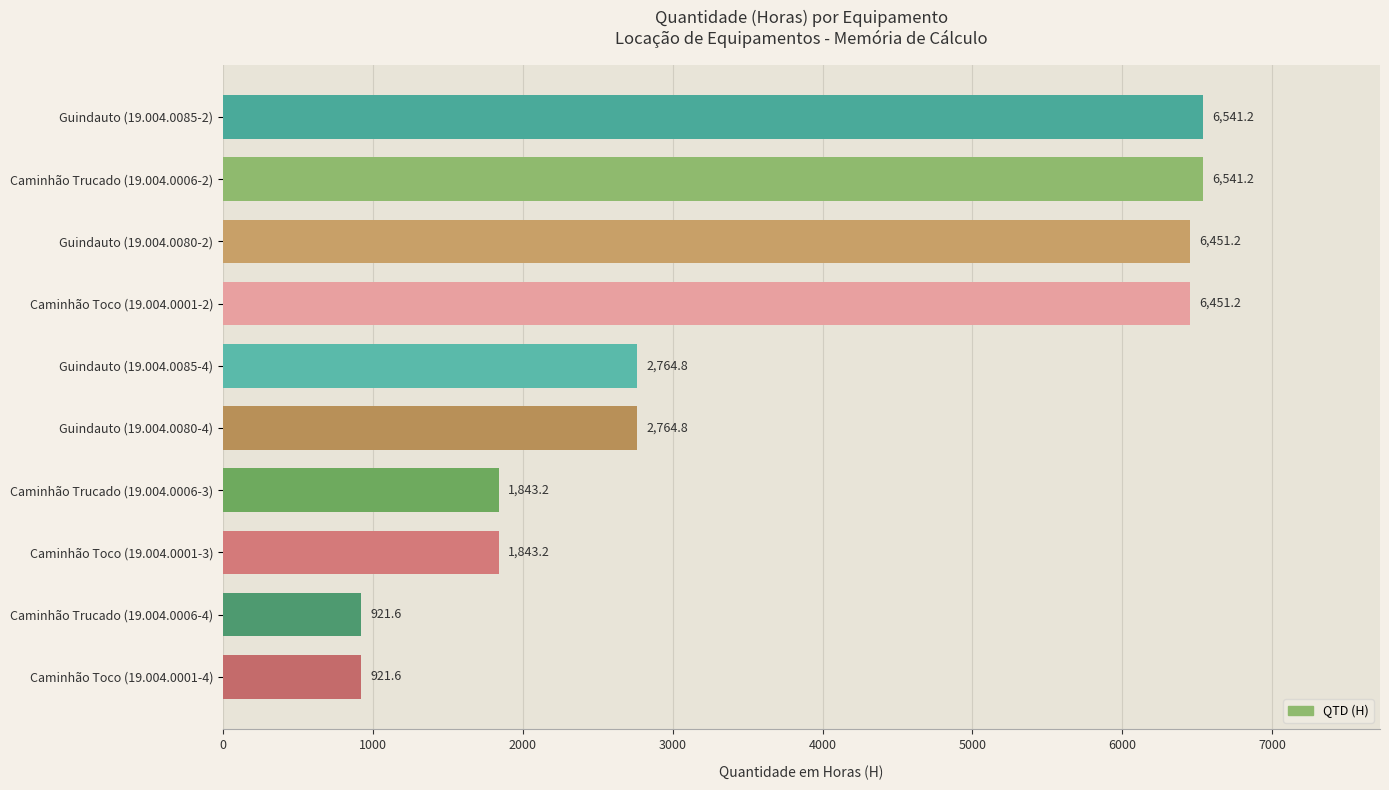

What position from the top is Caminhão Toco (19.004.0001-4)?

10